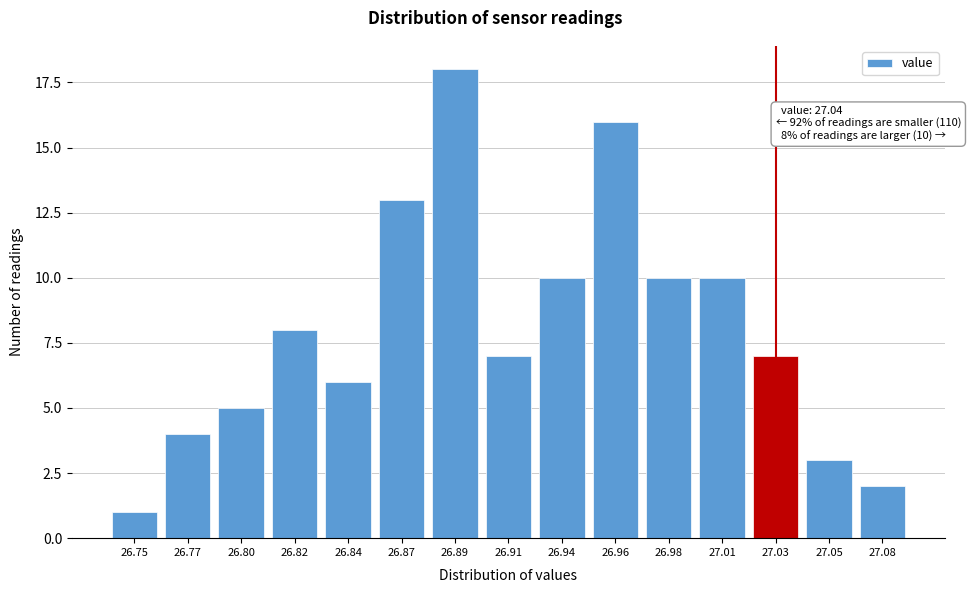

Reading left to right, list all the values displayed in this chart.

26.75=1	26.77=4	26.80=5	26.82=8	26.84=6	26.87=13	26.89=18	26.91=7	26.94=10	26.96=16	26.98=10	27.01=10	27.03=7	27.05=3	27.08=2